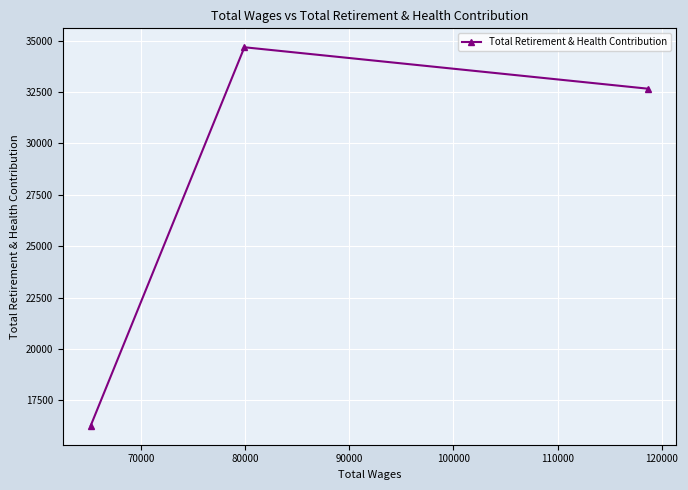

What is the value of the 3rd point from the left?

32658